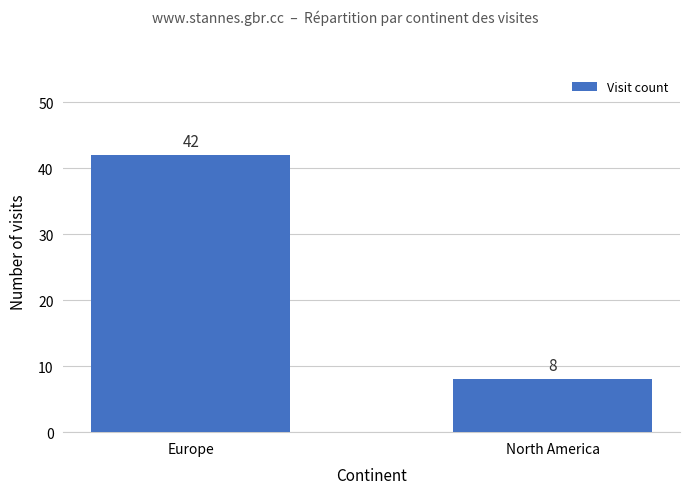

Reading left to right, extract all data points from this chart.

Europe=42	North America=8